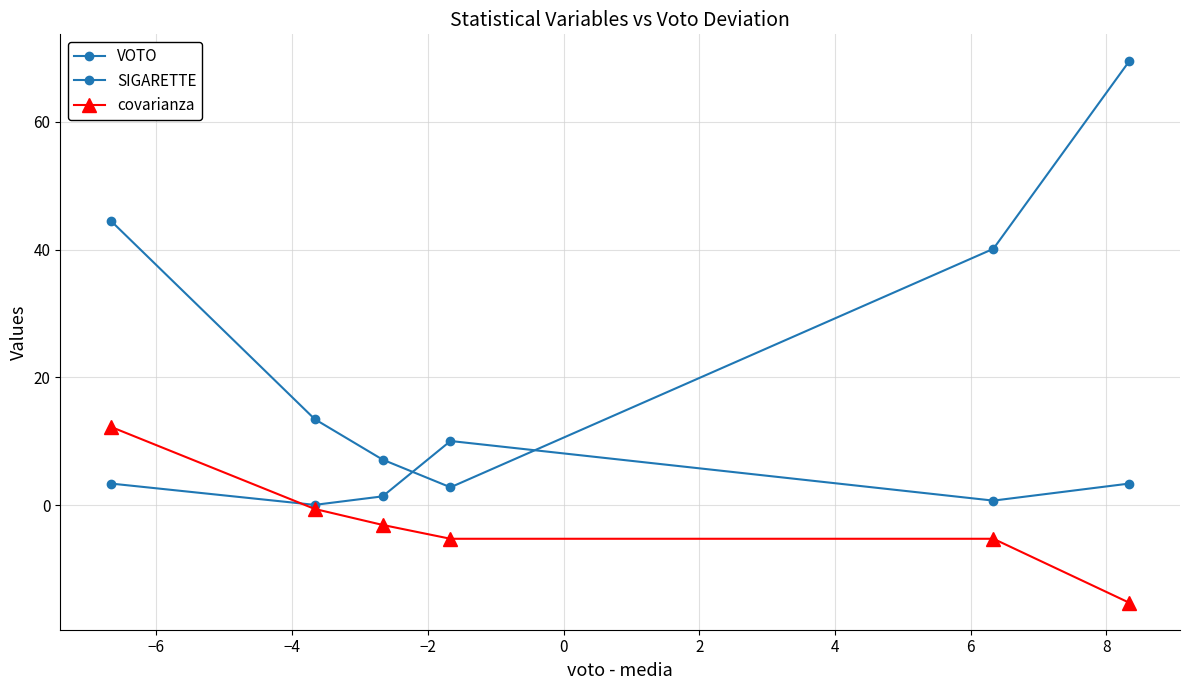

Does the chart have visible grid lines?

Yes